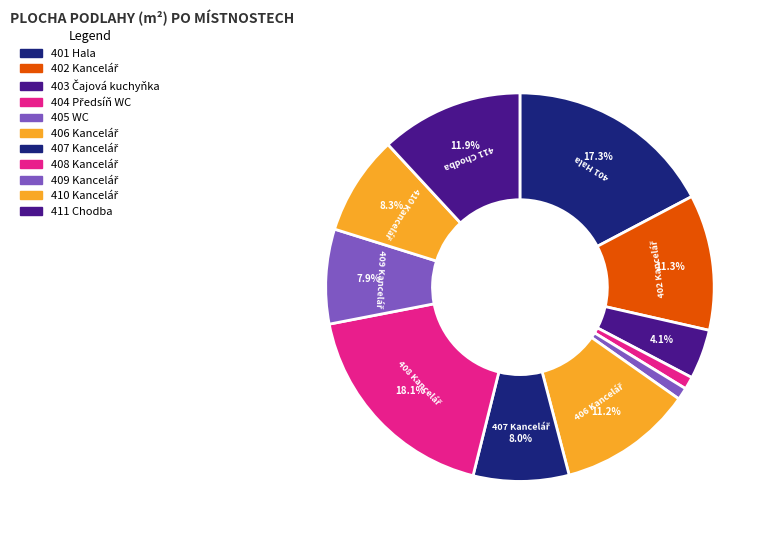

Count the number of slices in the pie.

11